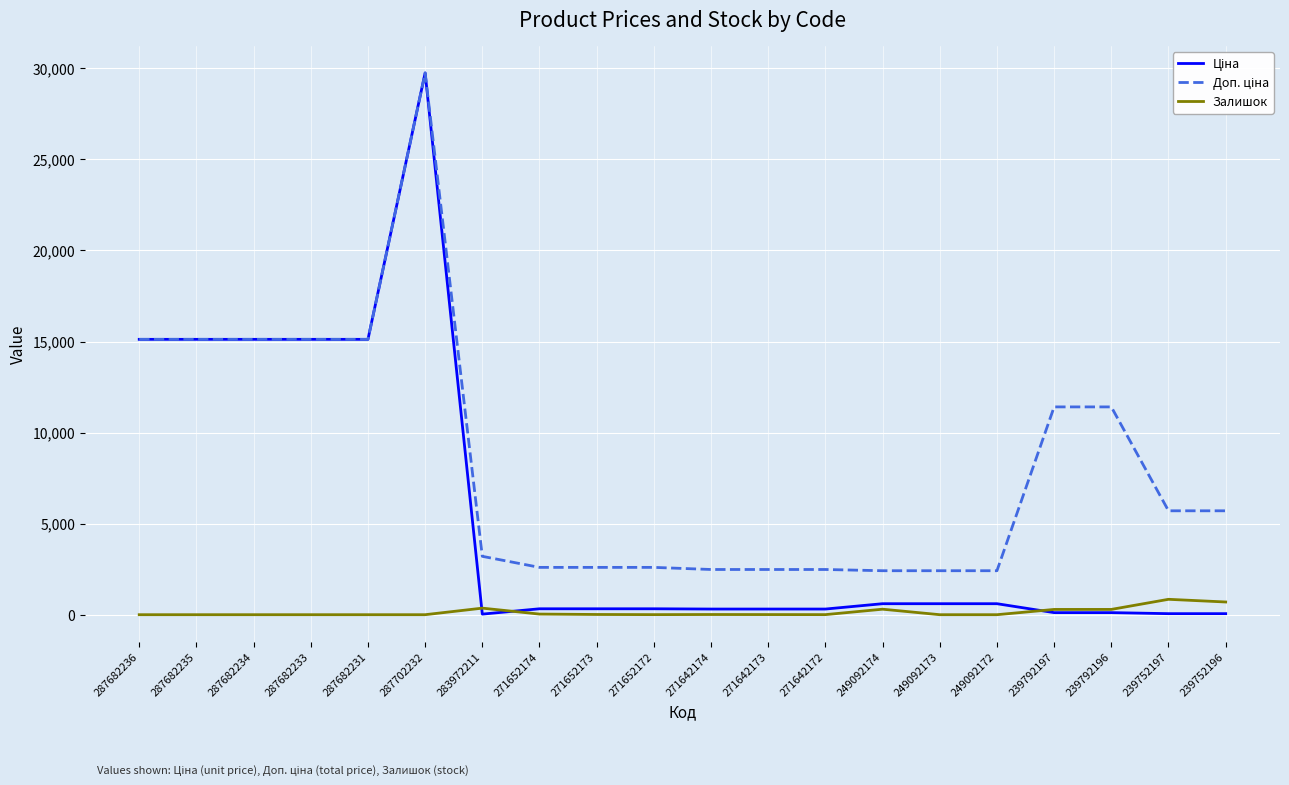

Which category has the highest value across all series?

287702232